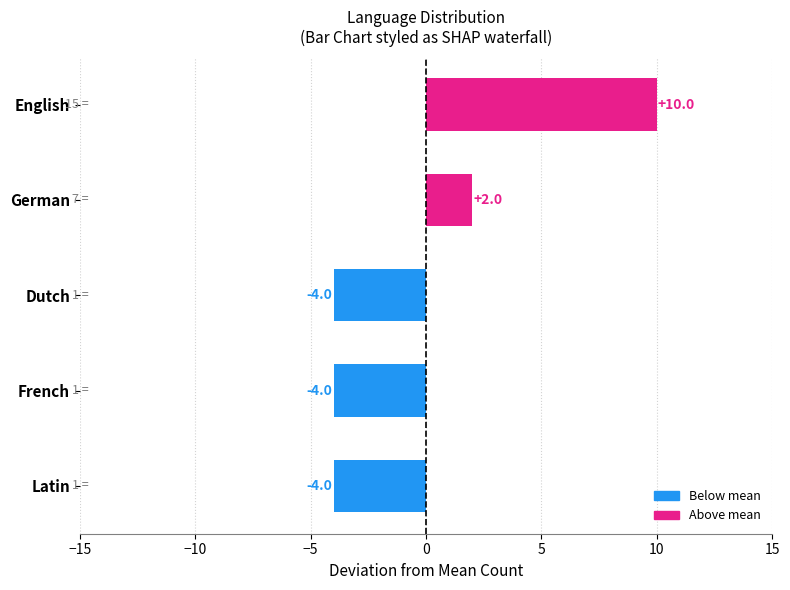

What is the difference between the maximum and minimum values?

14